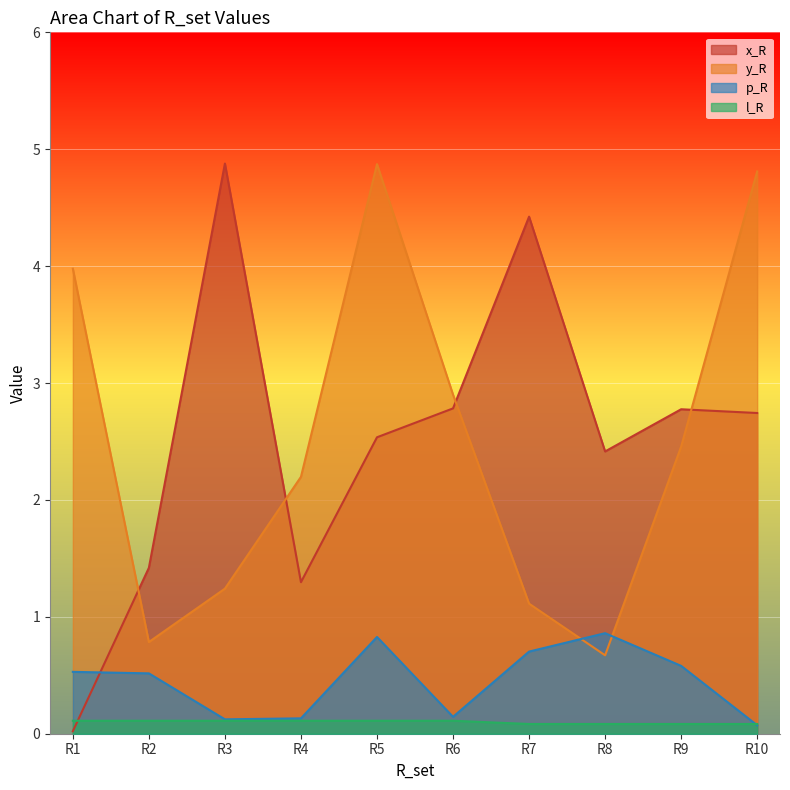

At which label does y_R reach its peak?

R5